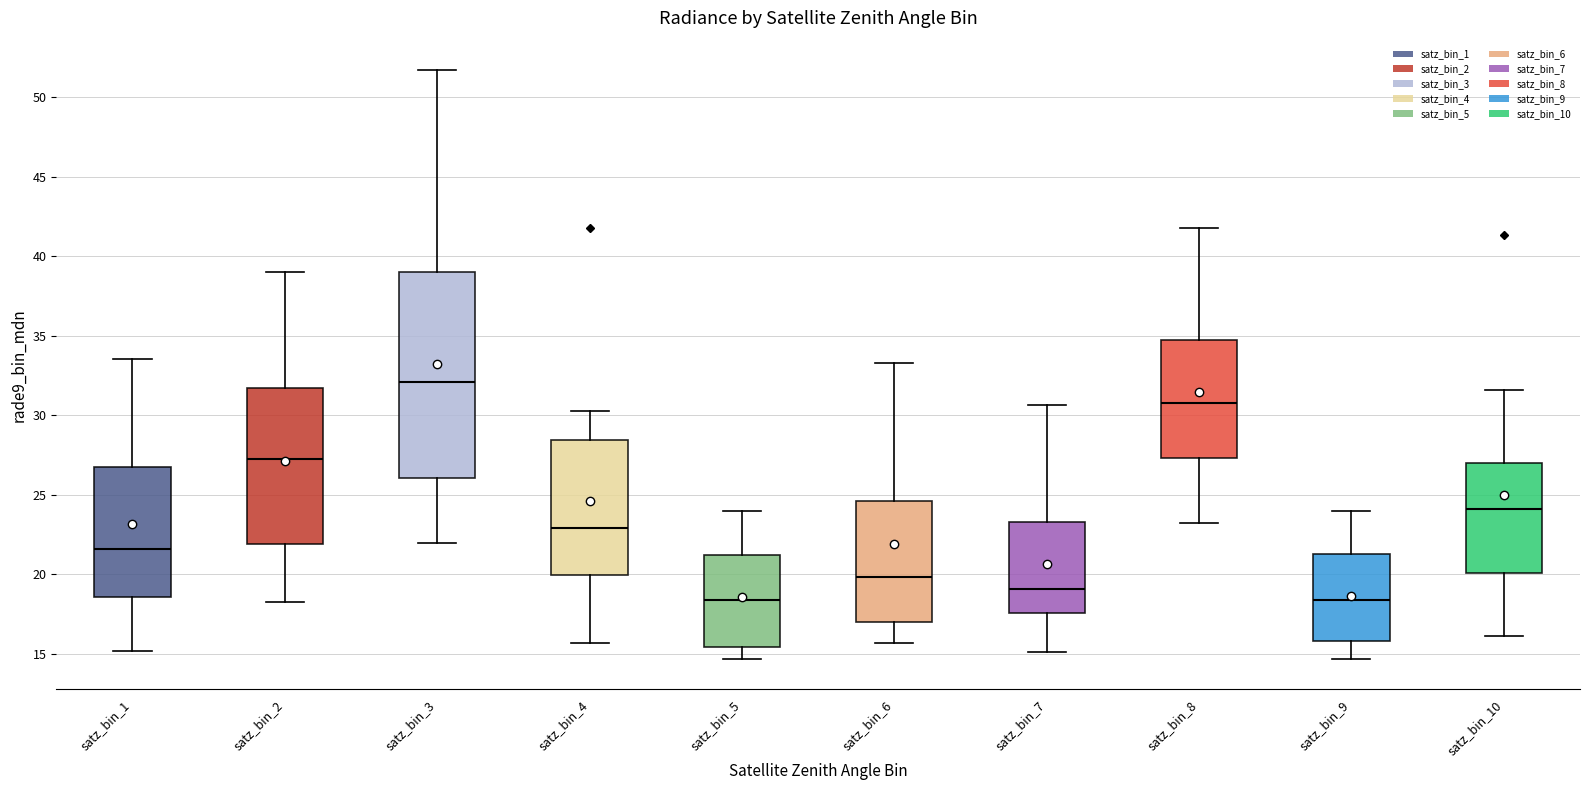

Where does the lower whisker of the box for satz_bin_4 end on the y-axis? The values are not printed on the chart, so give them approximately, as read against the axis.

15.5